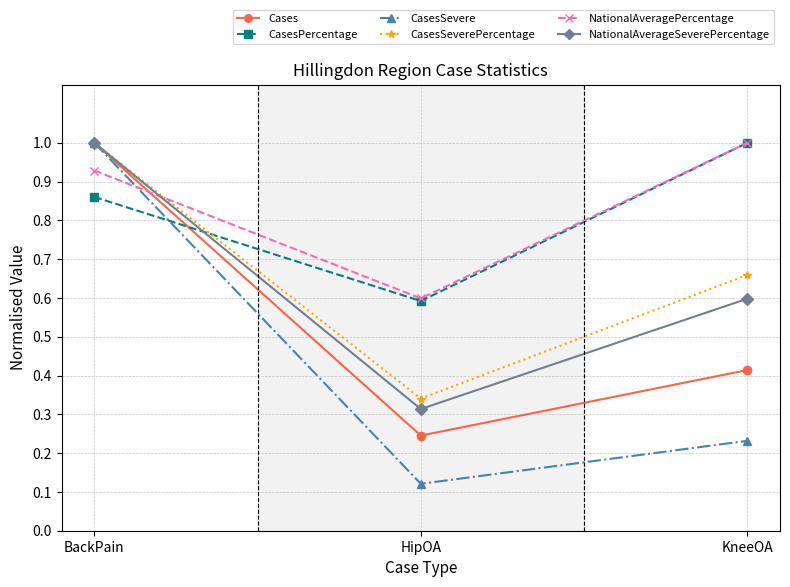

Is it true that CasesPercentage equals 0.4 at KneeOA?

False